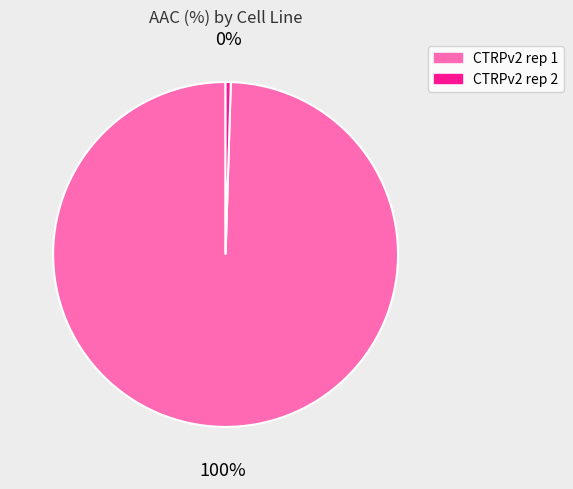

True or false: CTRPv2 rep 1 accounts for 100% of the total.

True